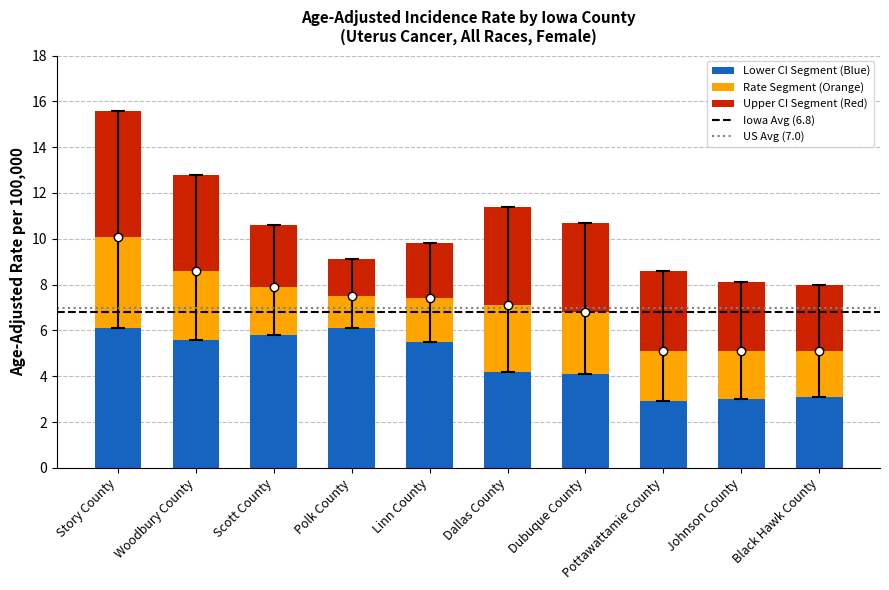

What is the total value across all series at Johnson County?

8.1